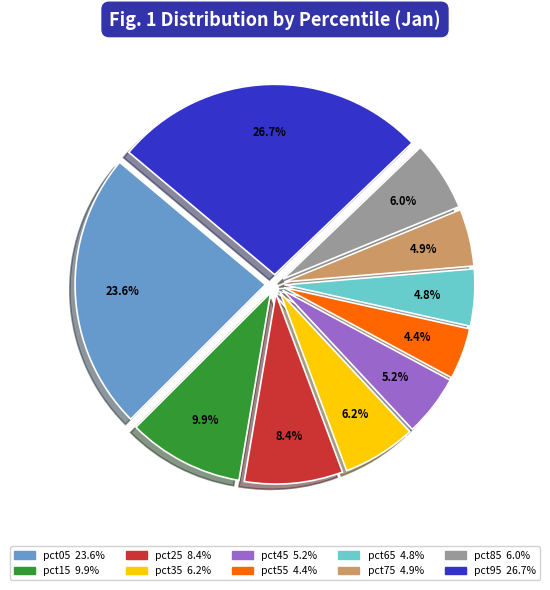

Does pct25 account for over 50% of the chart?

No